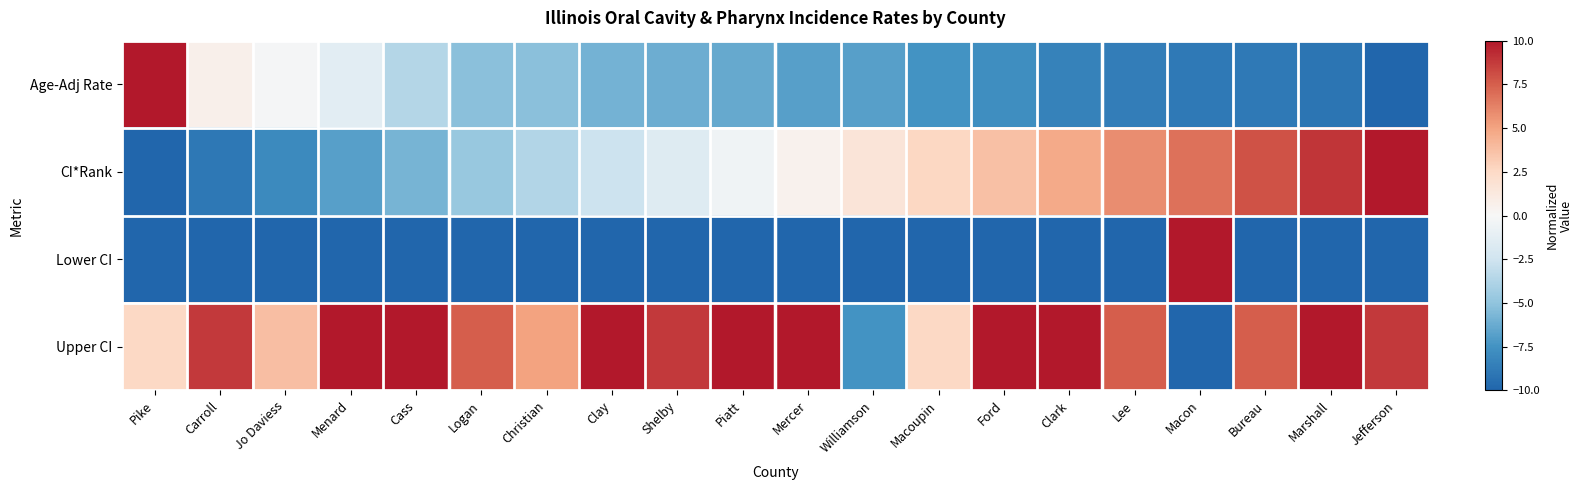

How many series are shown in this chart?

4